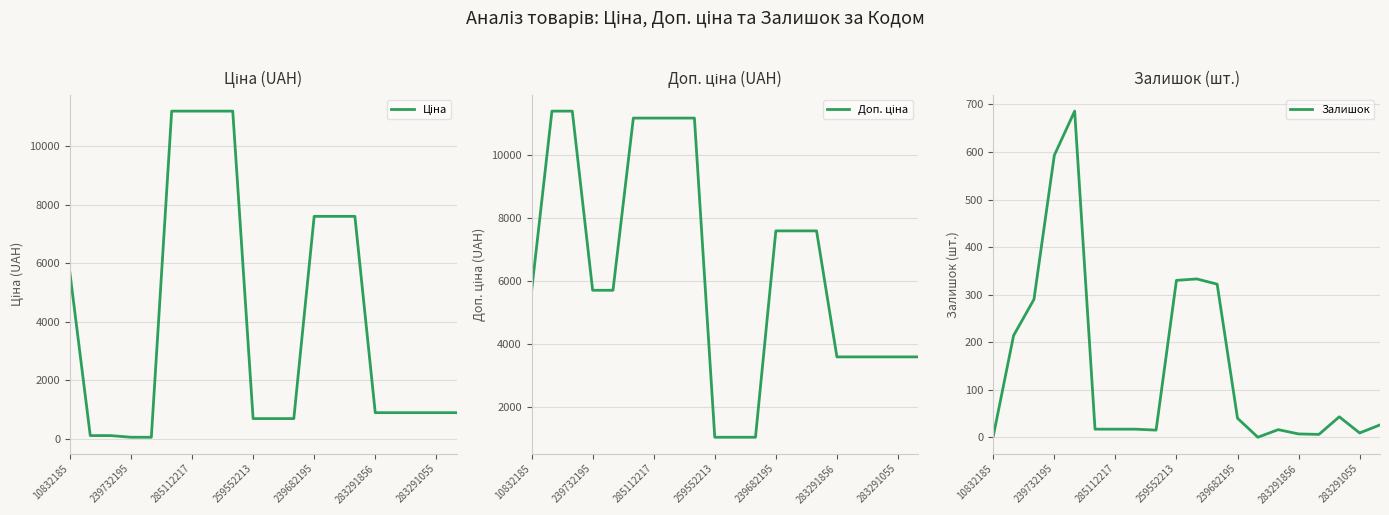

Is it true that Залишок equals 7 at 283291856?

True